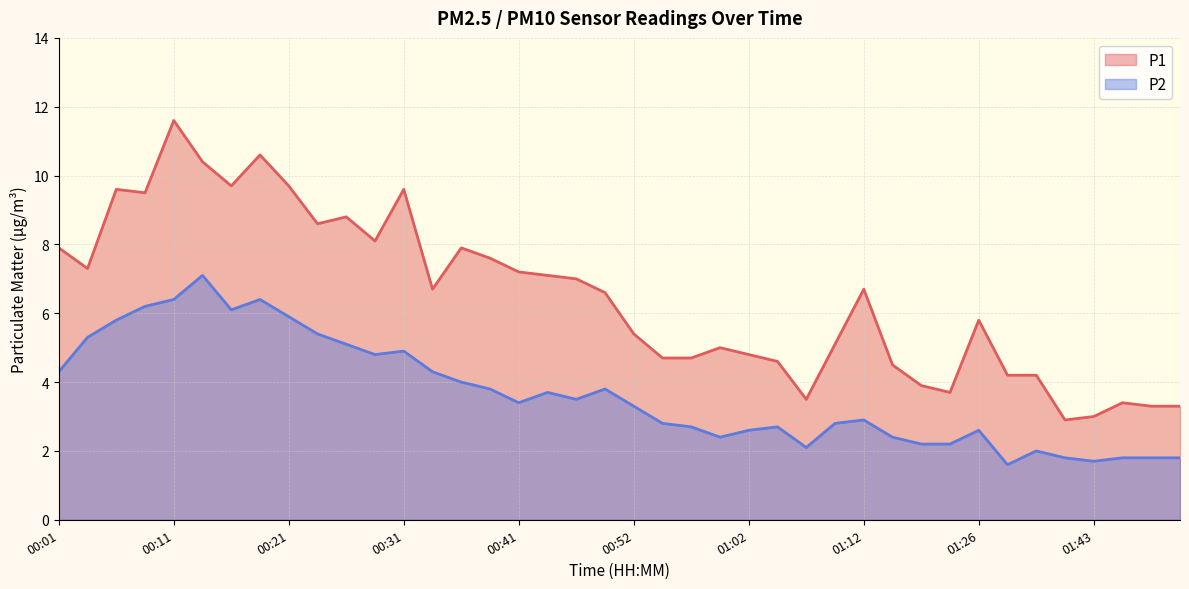

Rank the series at 00:06 from highest to lowest value.

P1, P2